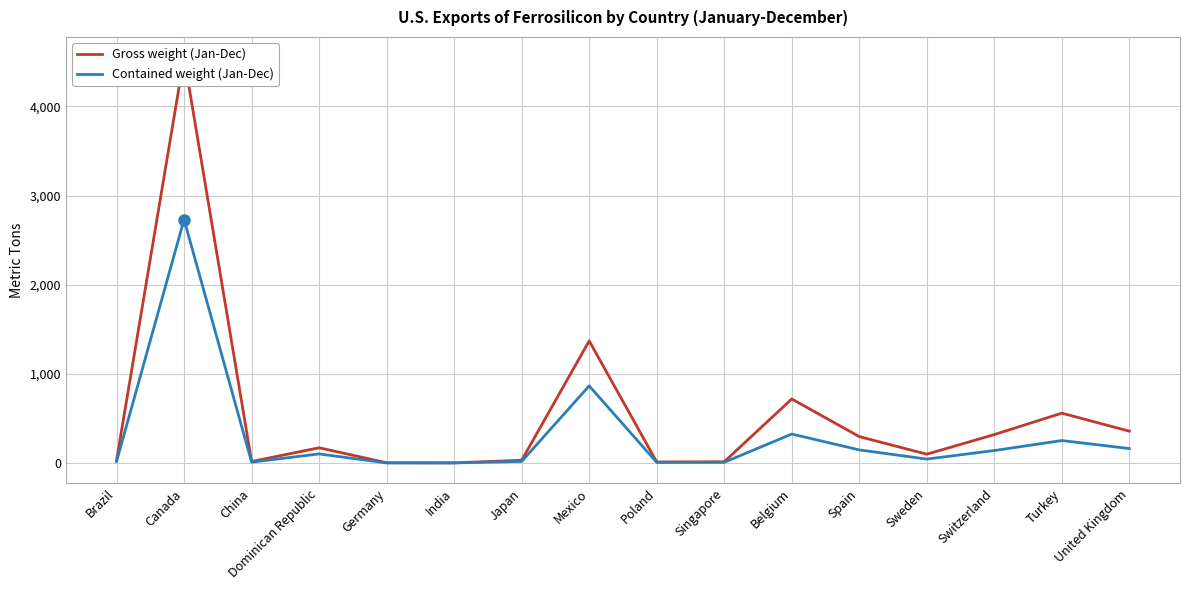

What are all the series names shown in the legend?

Gross weight (Jan-Dec), Contained weight (Jan-Dec)